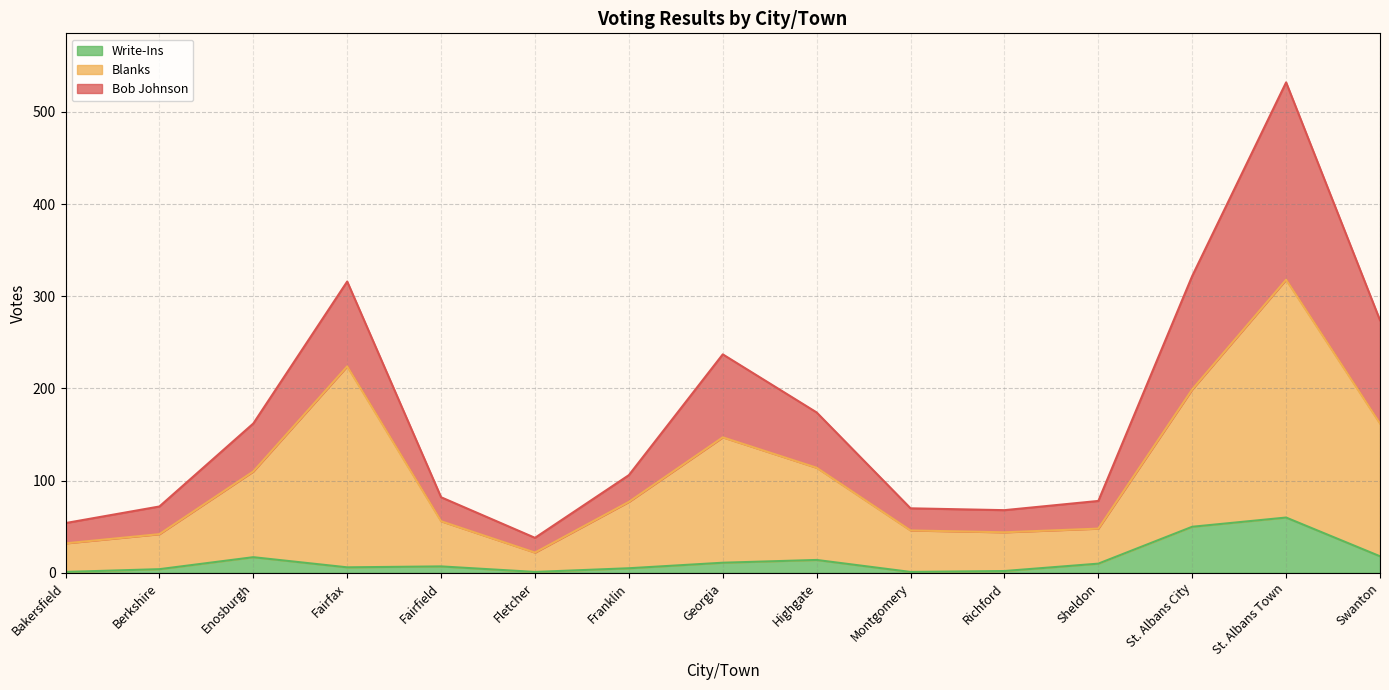

The value of Write-Ins at Sheldon is 5. True or false?

False